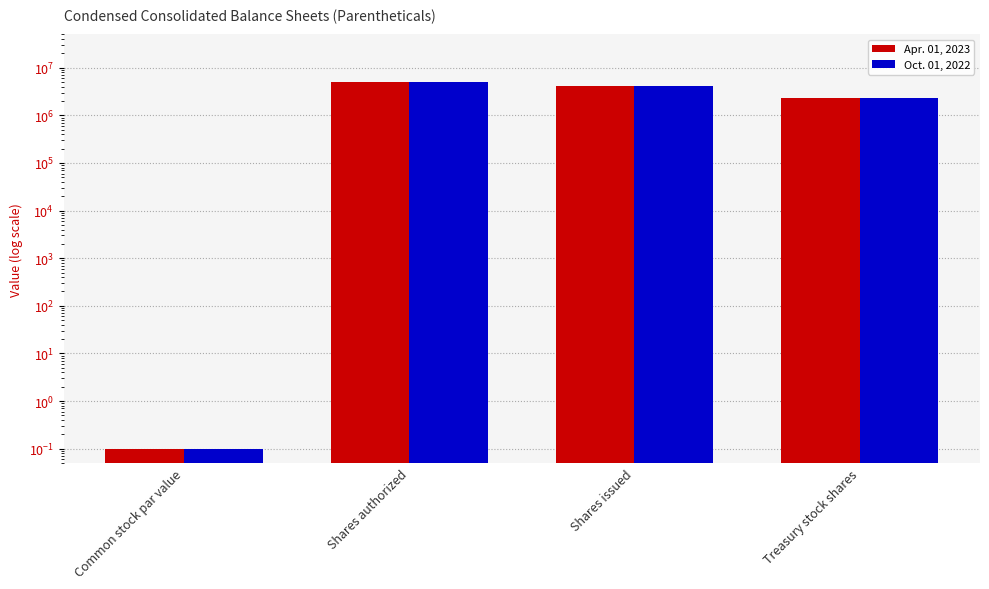

Read the Apr. 01, 2023 value at Shares issued.

4197642.0